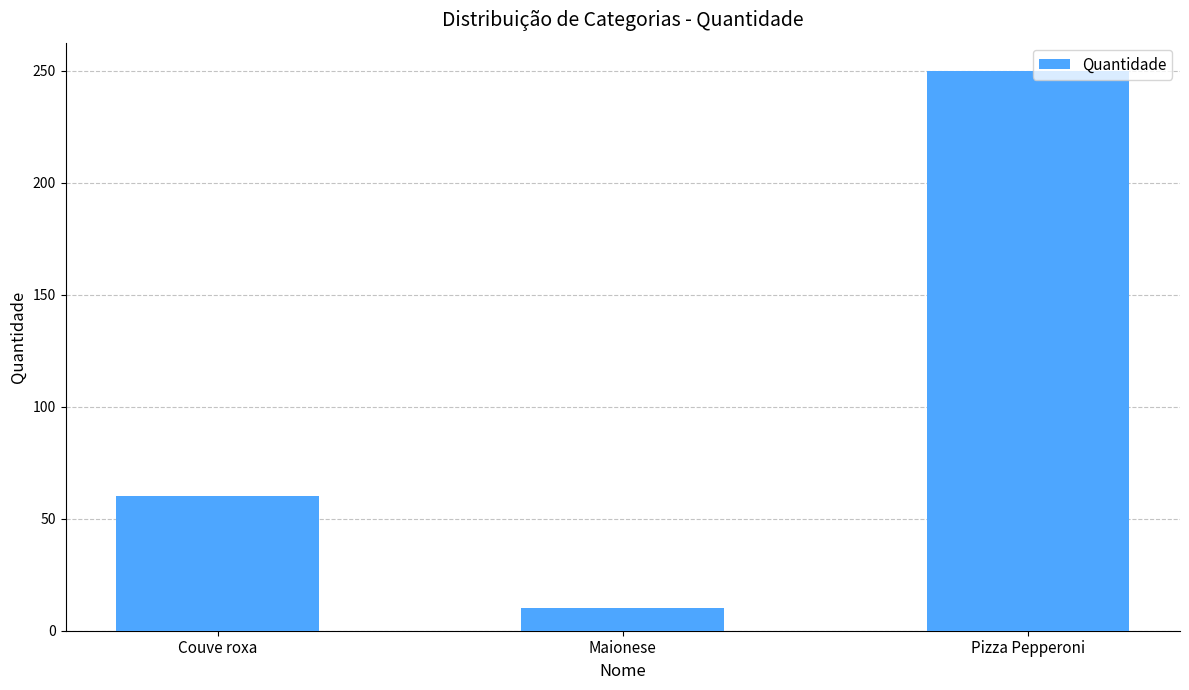

What is the approximate value at Maionese?

10